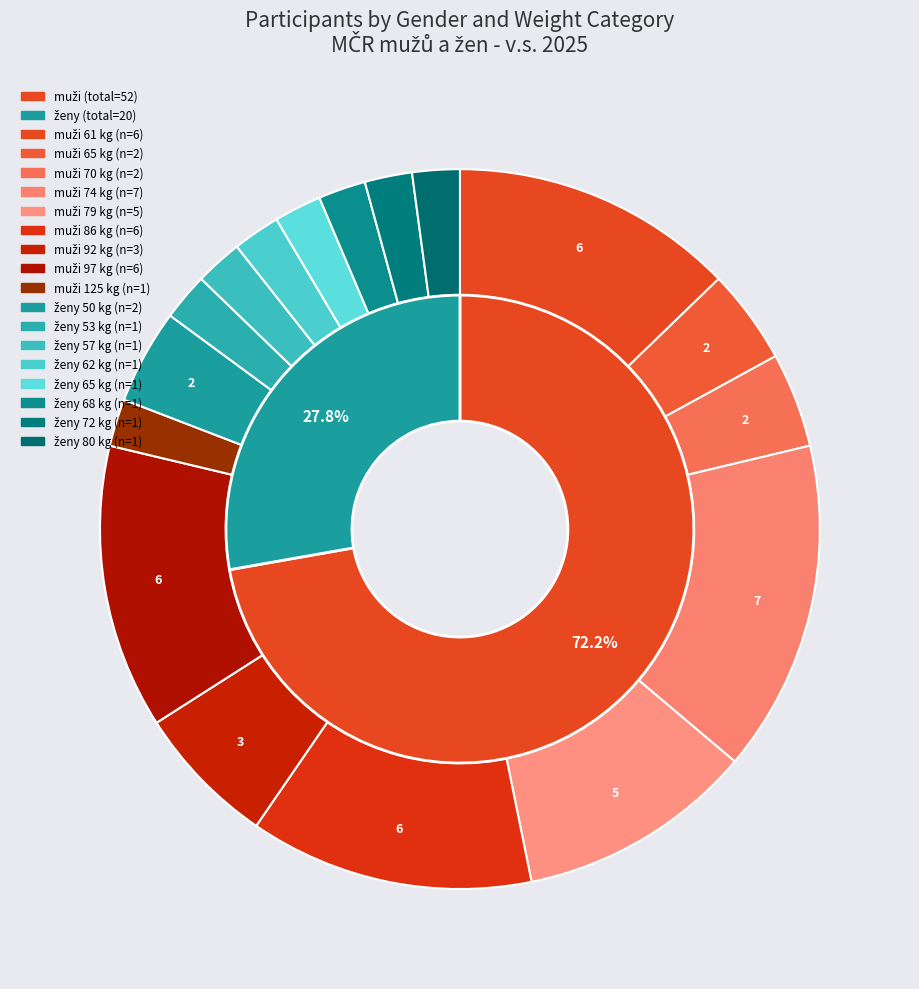

What is the smallest slice in the pie chart?

ženy